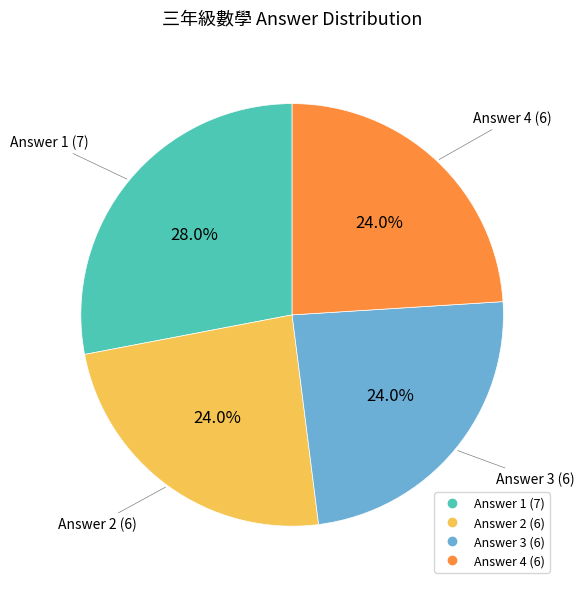

Does any single category account for the majority?

No